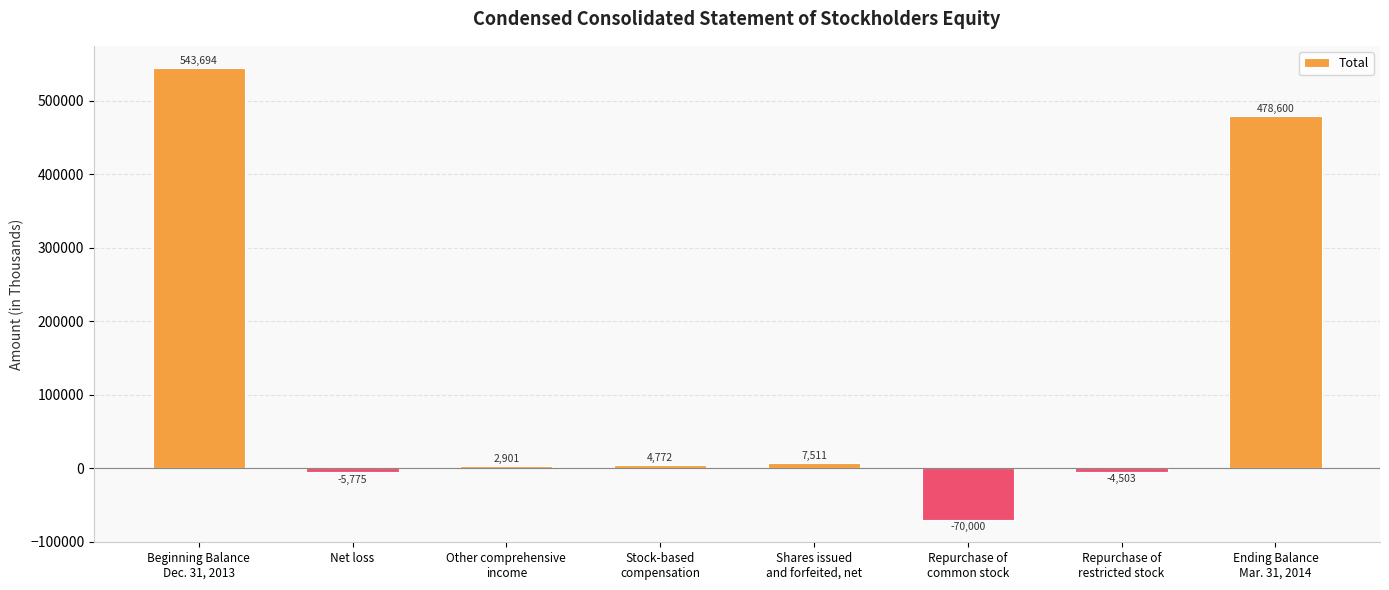

Which label corresponds to the smallest value in the chart?

Repurchase of
common stock